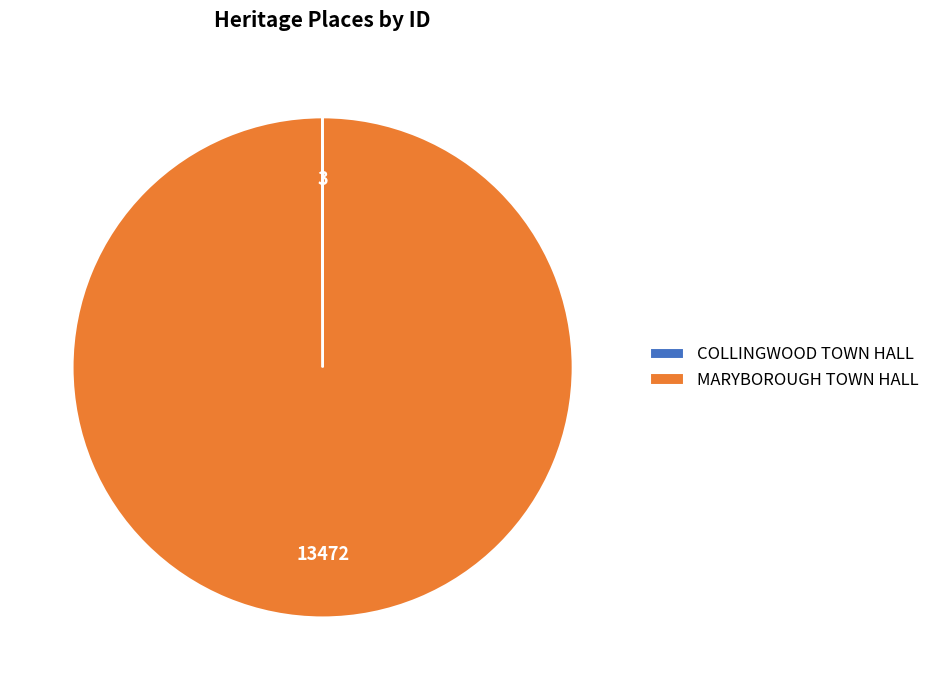

Does MARYBOROUGH TOWN HALL represent more than half of the total?

Yes